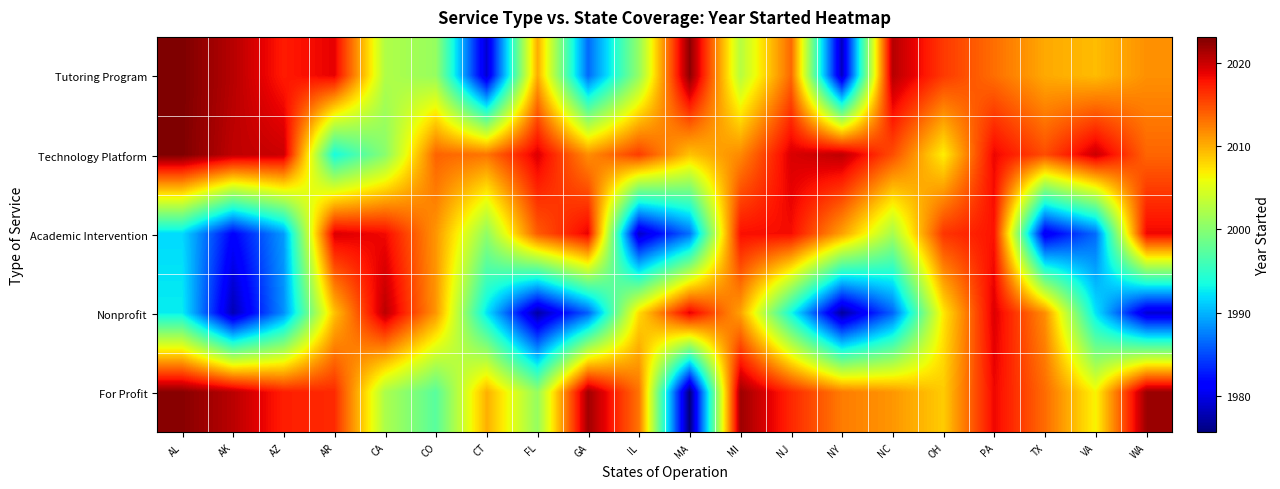

What is the difference between the highest and lowest values at TX?

34.6